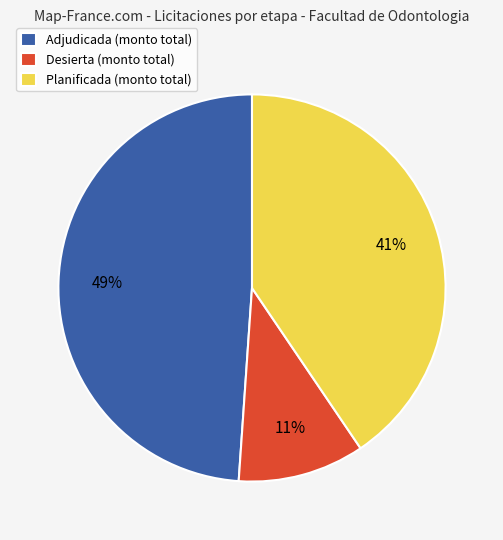

Do Desierta (monto total) and Planificada (monto total) together represent more than half of the pie?

Yes